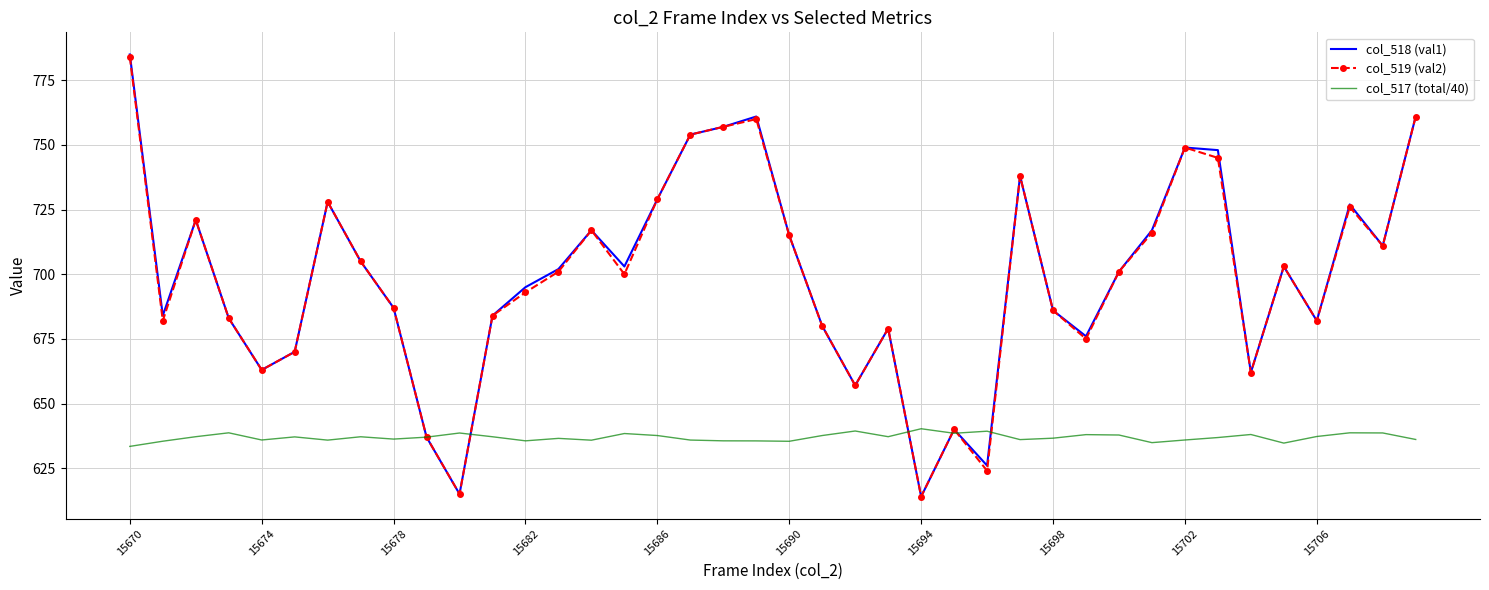

Which series has the largest range (max minus min)?

col_518 (val1)